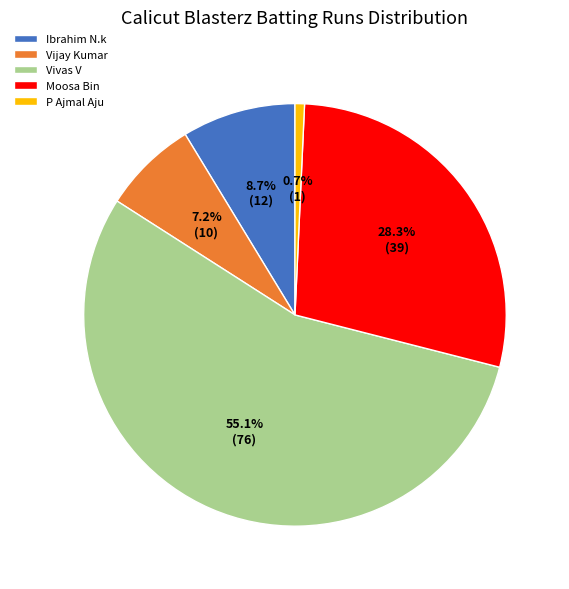

Which category accounts for the majority?

Vivas V